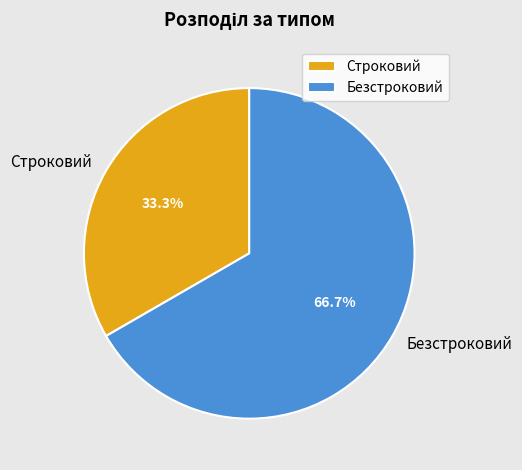

Which category accounts for the majority?

Безстроковий